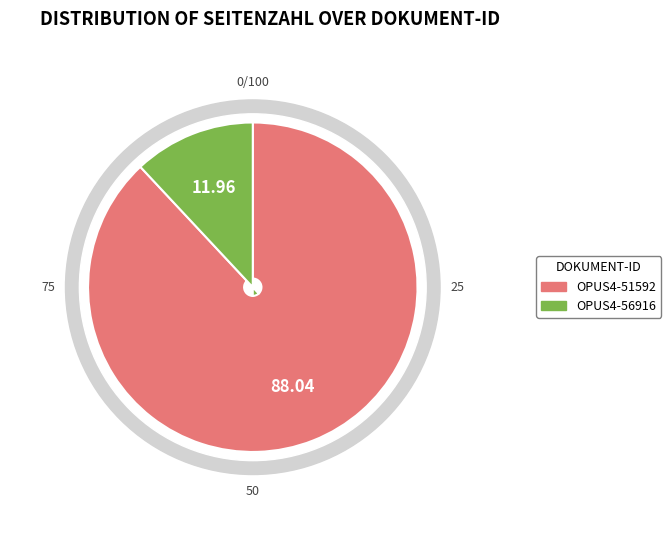

How many segments does this pie chart have?

2